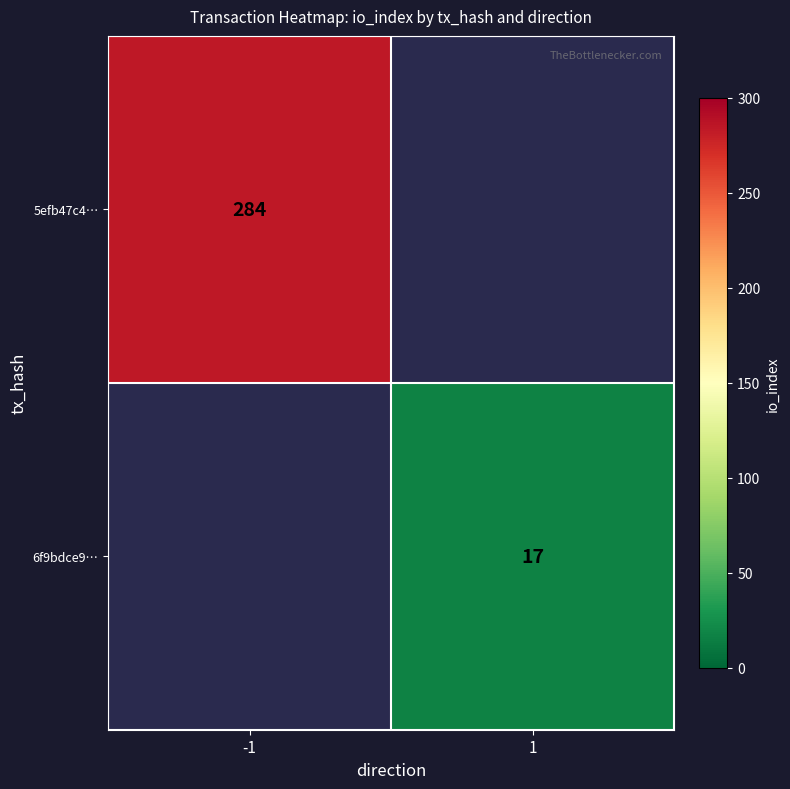

The 5efb47c4… series shows 500 at -1. True or false?

False